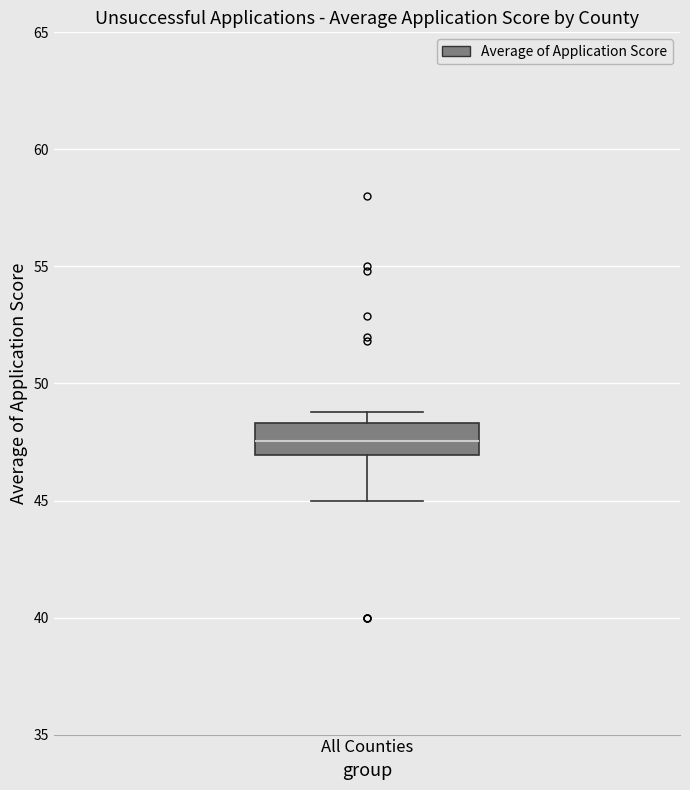

Where does the median line of the box for All Counties sit on the y-axis? The values are not printed on the chart, so give them approximately, as read against the axis.

47.5